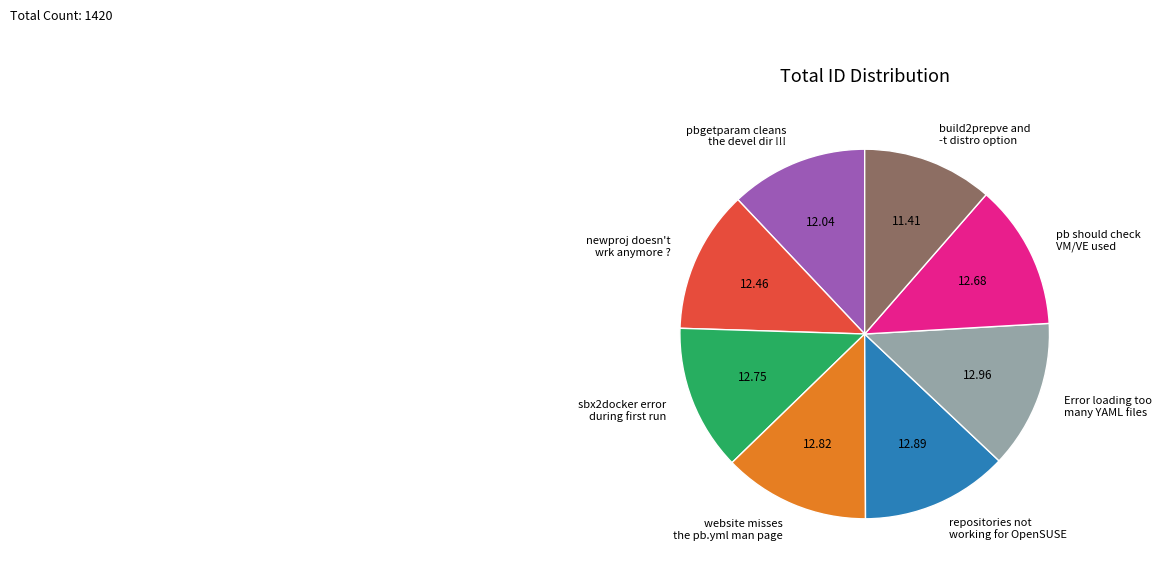

Approximately how many times larger is the value at Error loading too many YAML files compared to pbgetparam cleans the devel dir !!!?

1.1